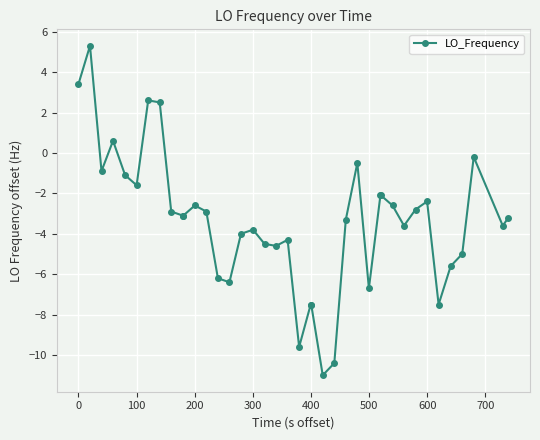

What is the greatest value displayed?

5.3